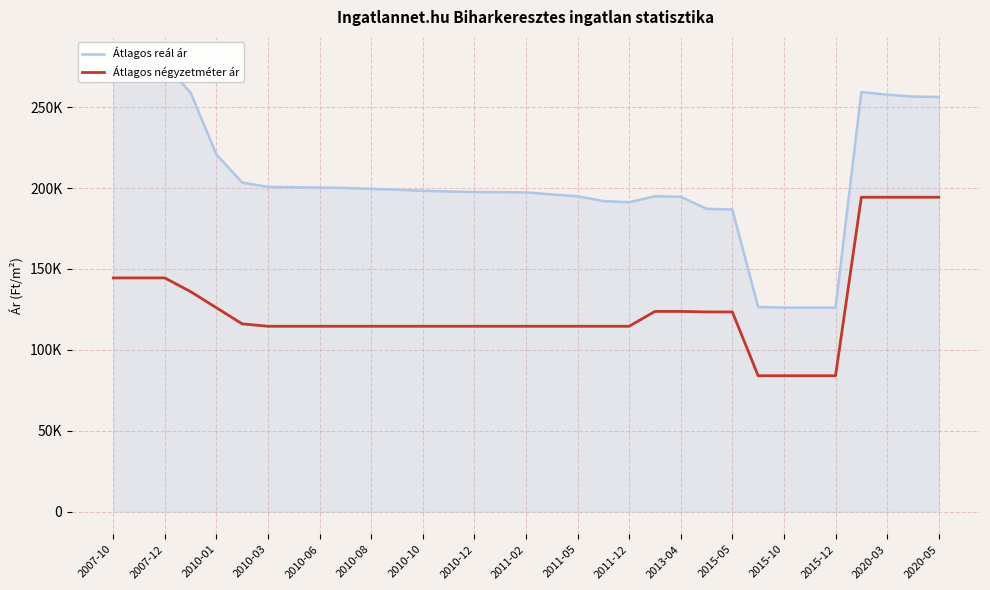

The Átlagos reál ár series shows 196050 at 17. True or false?

True